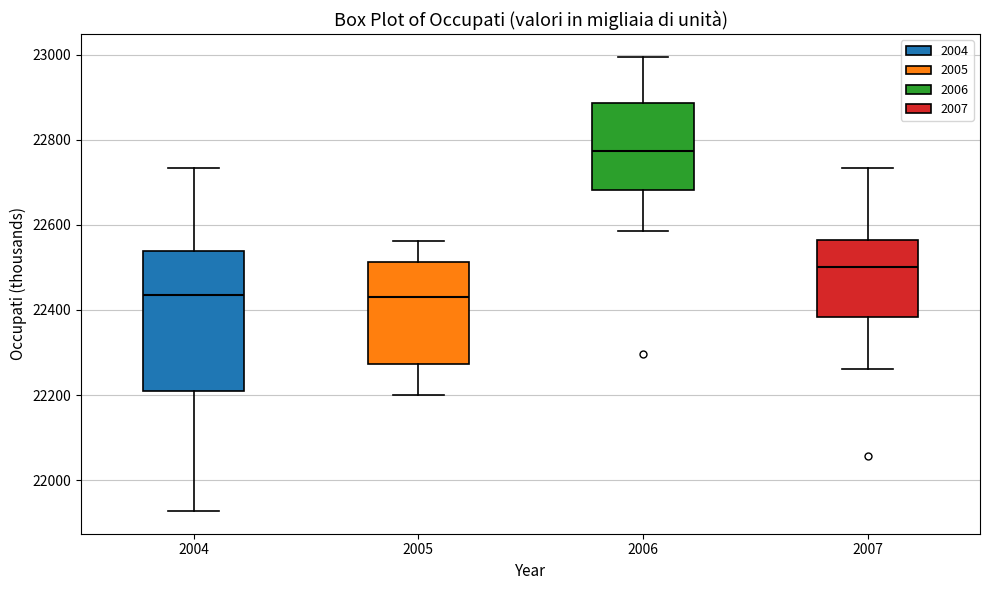

Comparing the boxes themselves (not the whiskers), which one is the tallest?

2004